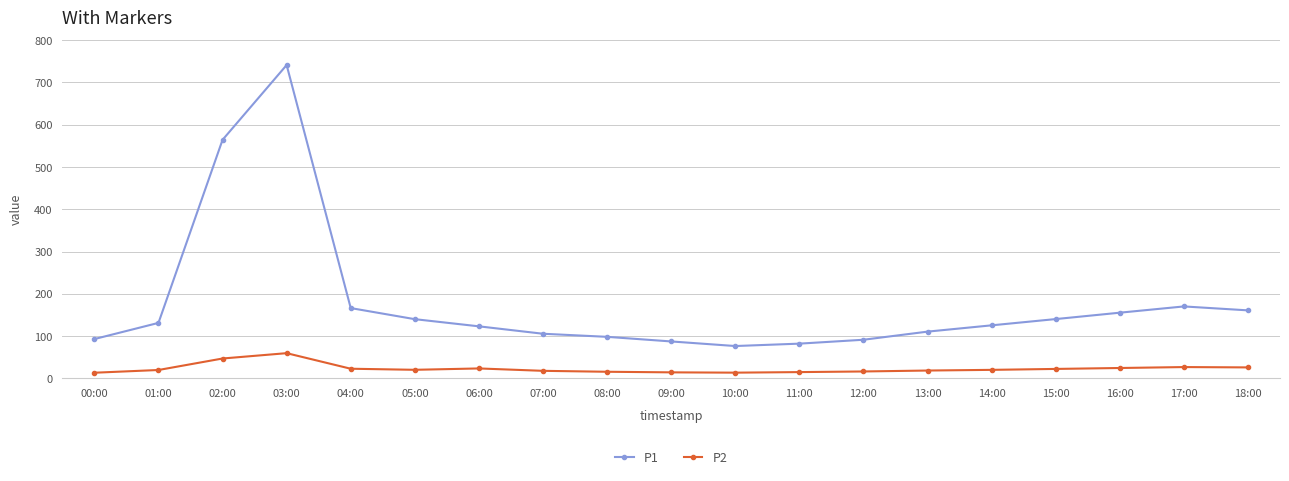

True or false: P1 and P2 intersect in this chart.

False